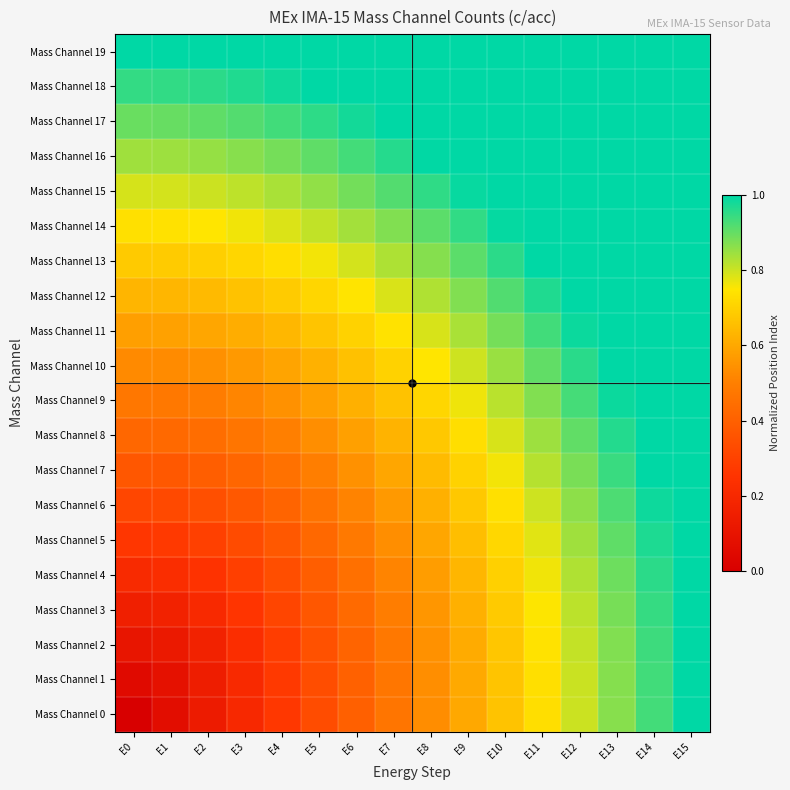

List the series in order of their peak value, highest first.

Mass Channel 19, Mass Channel 18, Mass Channel 17, Mass Channel 16, Mass Channel 15, Mass Channel 14, Mass Channel 13, Mass Channel 12, Mass Channel 11, Mass Channel 10, Mass Channel 9, Mass Channel 8, Mass Channel 7, Mass Channel 6, Mass Channel 5, Mass Channel 4, Mass Channel 3, Mass Channel 2, Mass Channel 1, Mass Channel 0